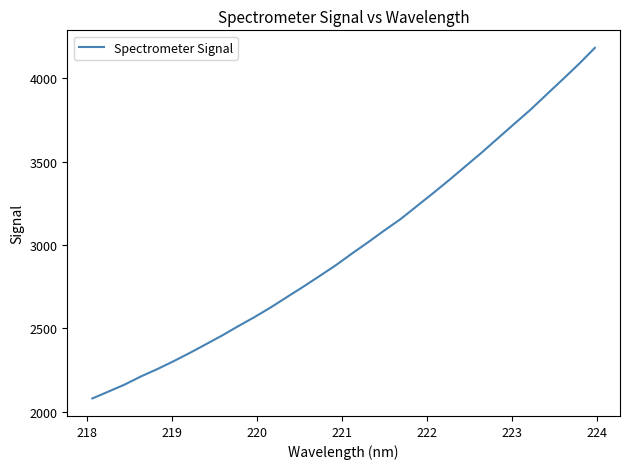

What is the maximum value shown in the chart?

4183.8